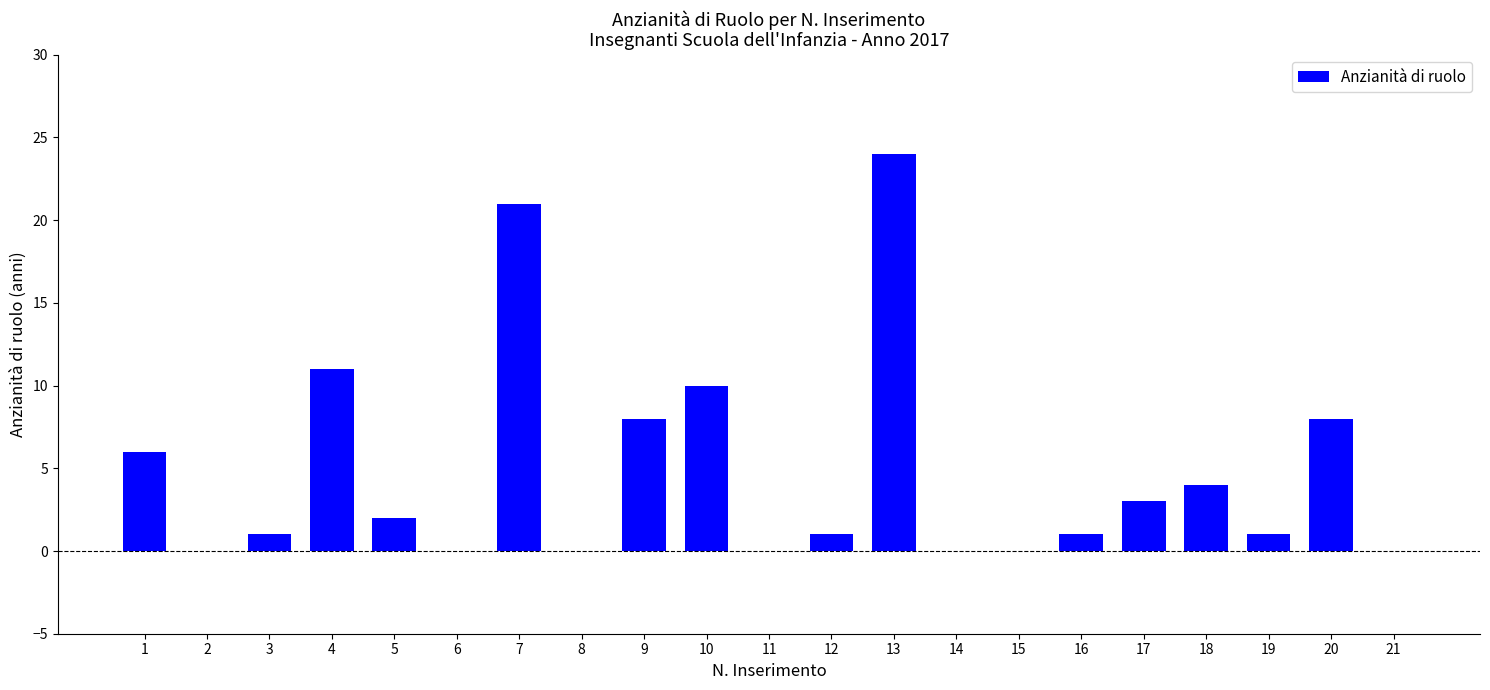

At which label does the data first exceed 1?

1